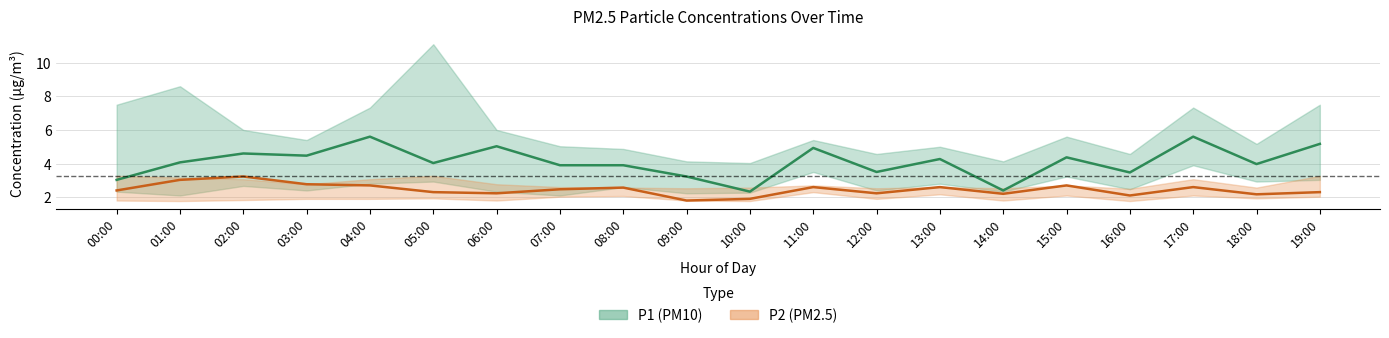

Which category has the highest value in the P2 (PM2.5) series?

02:00